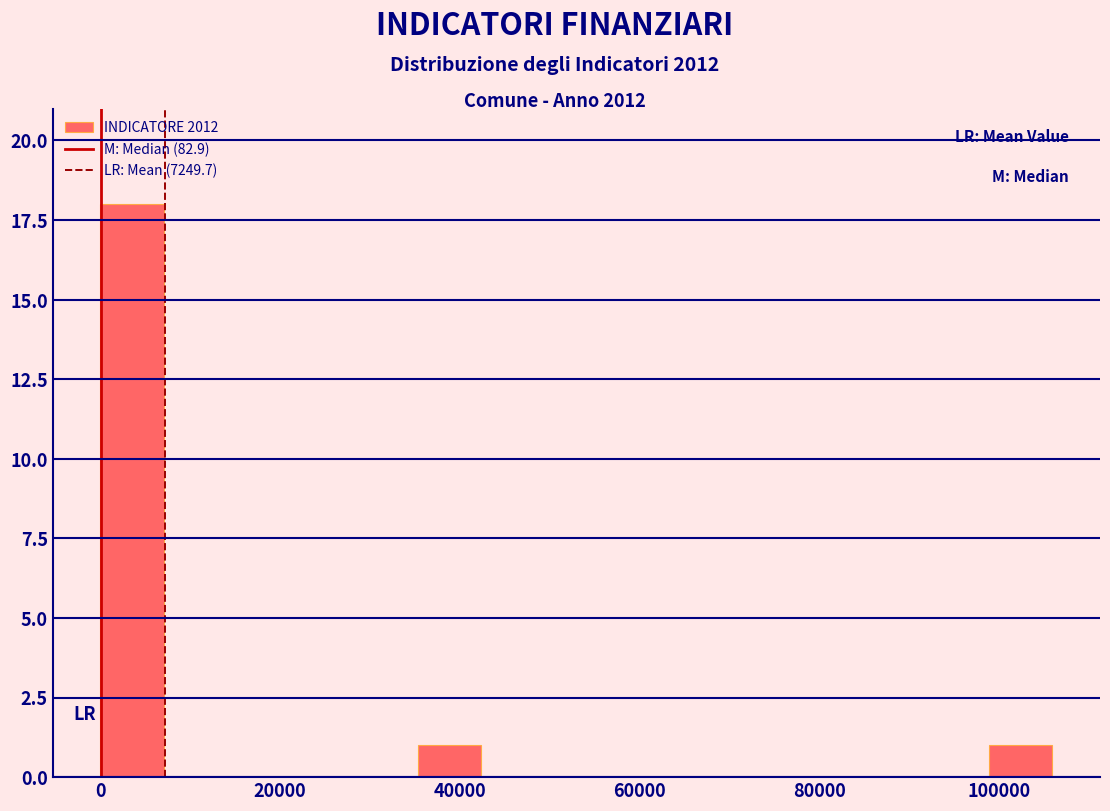

Around what value on the x-axis is the tallest bar? Give the approximate position of its centre, as read against the axis.

4000